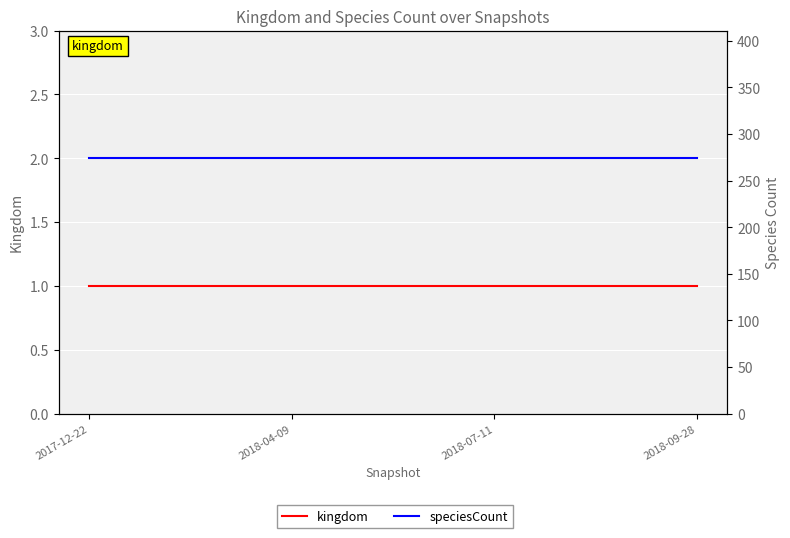

At 2017-12-22, list the series in order from smallest to largest.

kingdom, speciesCount